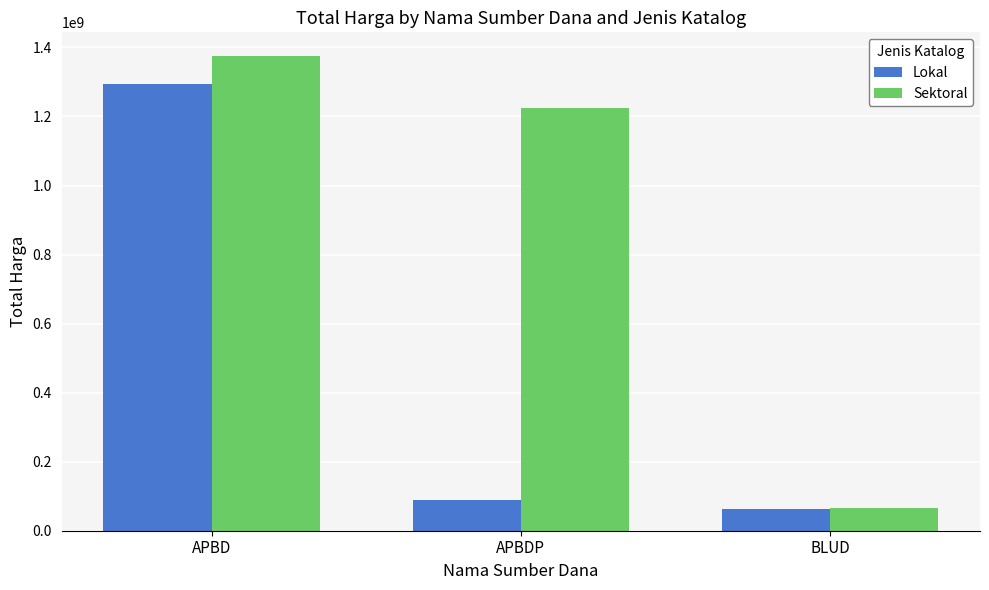

Is it true that Sektoral equals 1374959025 at APBD?

True